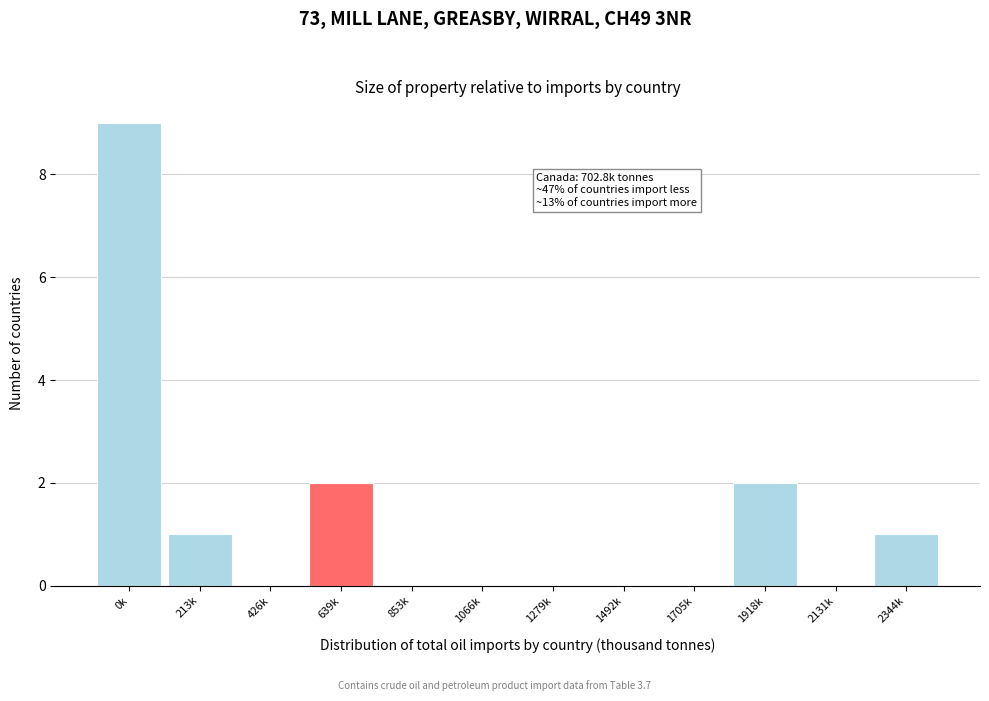

Reading left to right, what are all the values shown in this chart?

0k=9	213k=1	426k=0	639k=2	853k=0	1066k=0	1279k=0	1492k=0	1705k=0	1918k=2	2131k=0	2344k=1